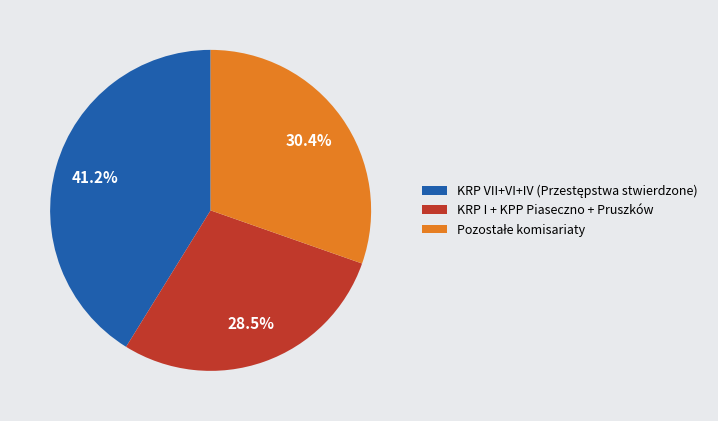

Does KRP I + KPP Piaseczno + Pruszków account for over 50% of the chart?

No